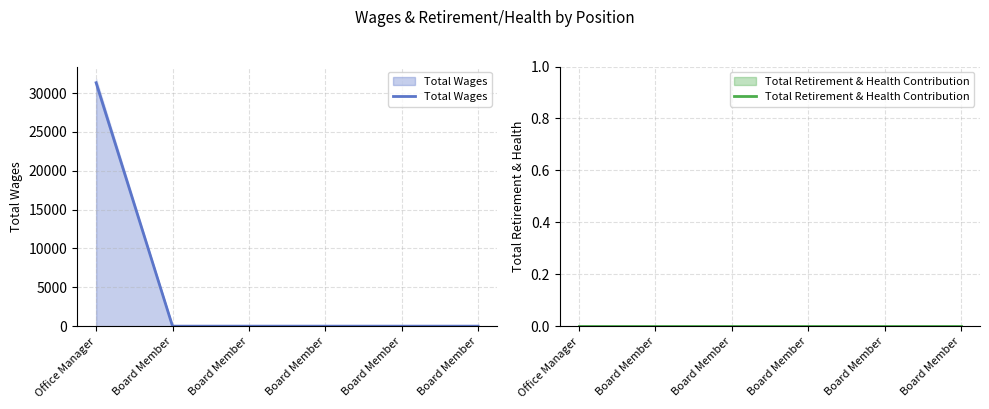

Between Board Member and Board Member, which is larger?

Board Member